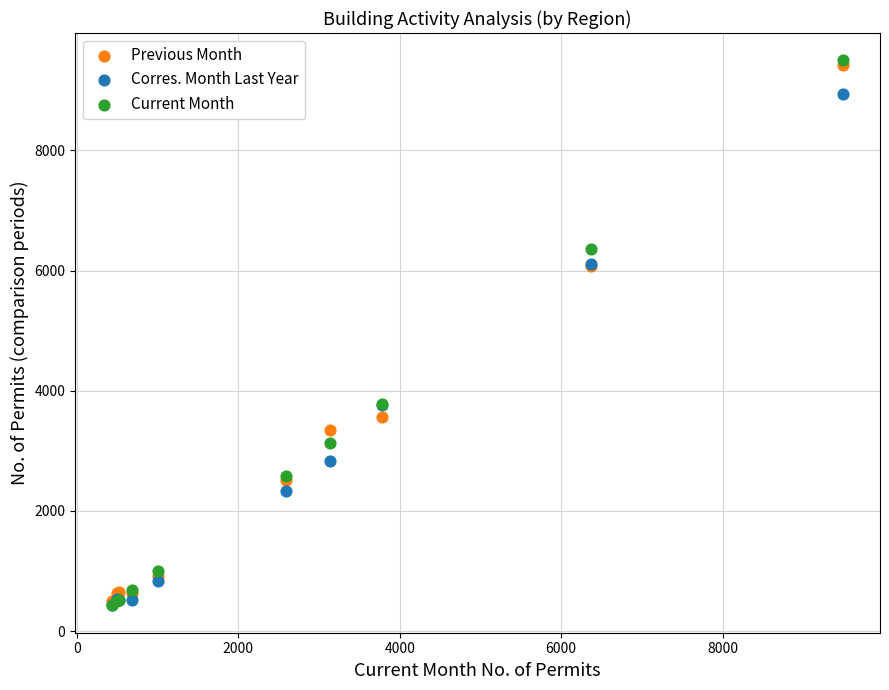

What are all the series names shown in the legend?

Previous Month, Corres. Month Last Year, Current Month